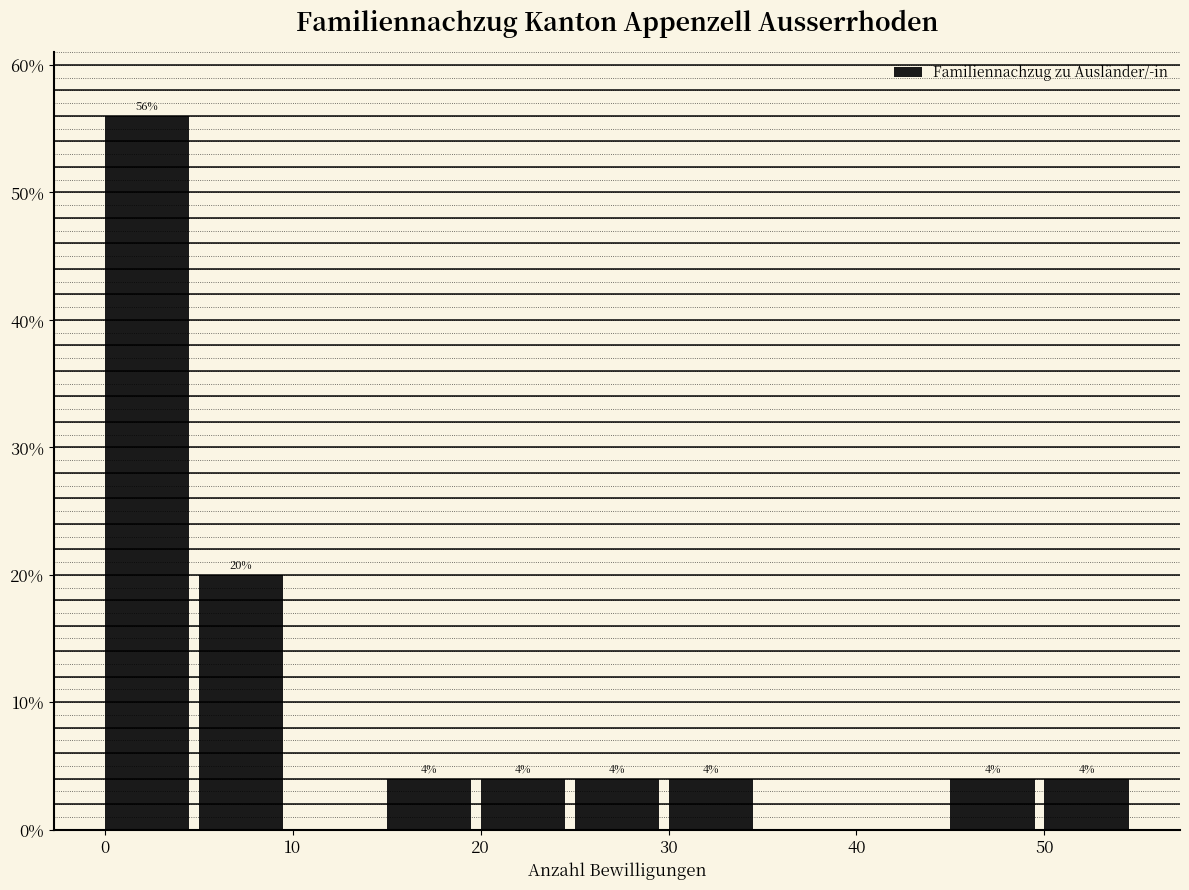

Which range on the x-axis has the tallest bar?

0 to 5